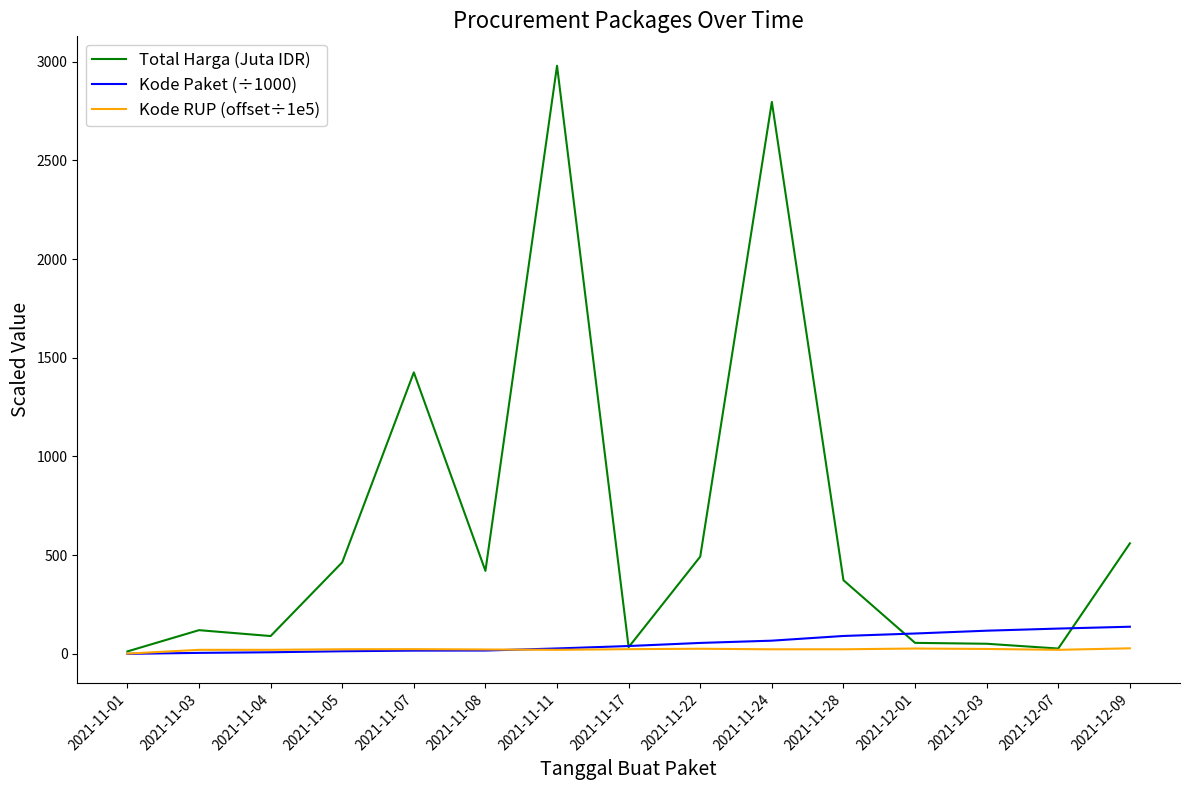

Which series has the widest spread of values?

Total Harga (Juta IDR)